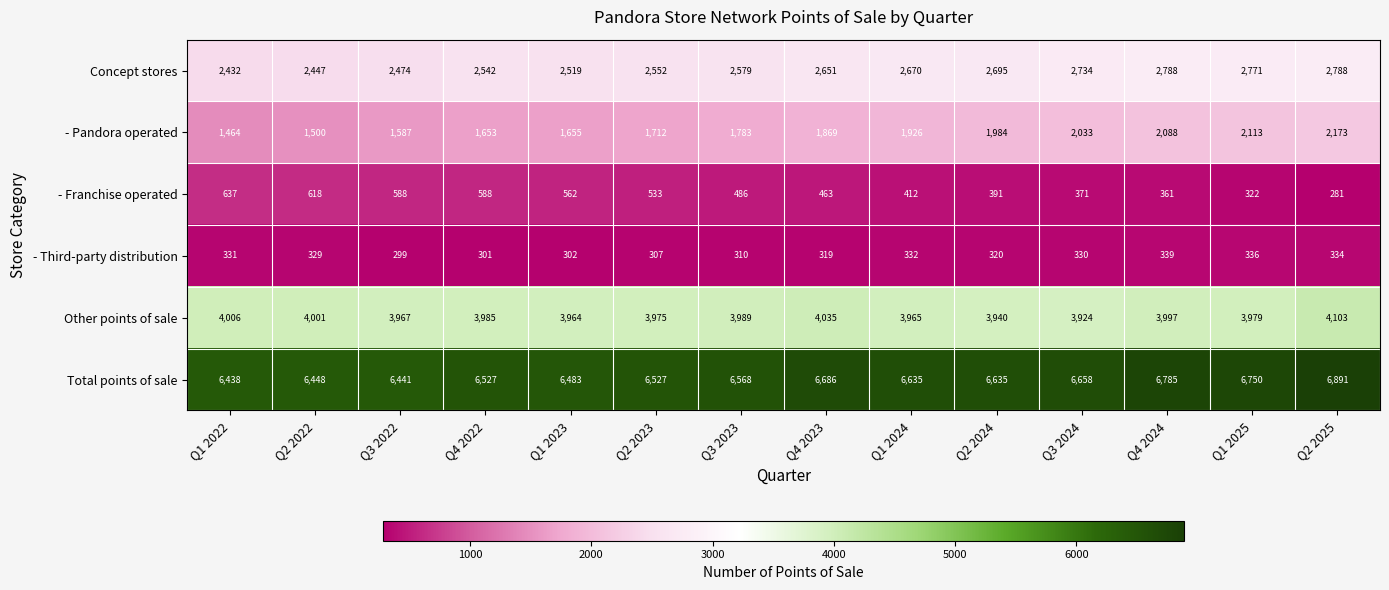

The - Pandora operated series shows 1943 at Q1 2022. True or false?

False